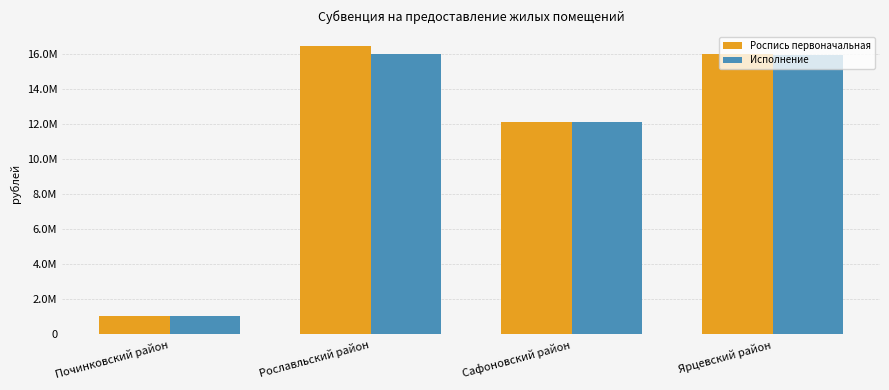

Where is Роспись первоначальная nearest to the value 8749466?

Сафоновский район